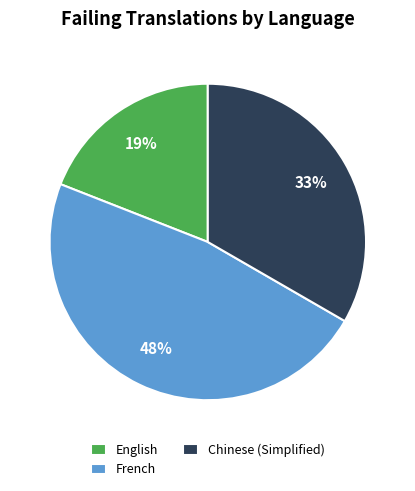

To the nearest percent, what is the combined percentage of French and Chinese (Simplified)?

81%